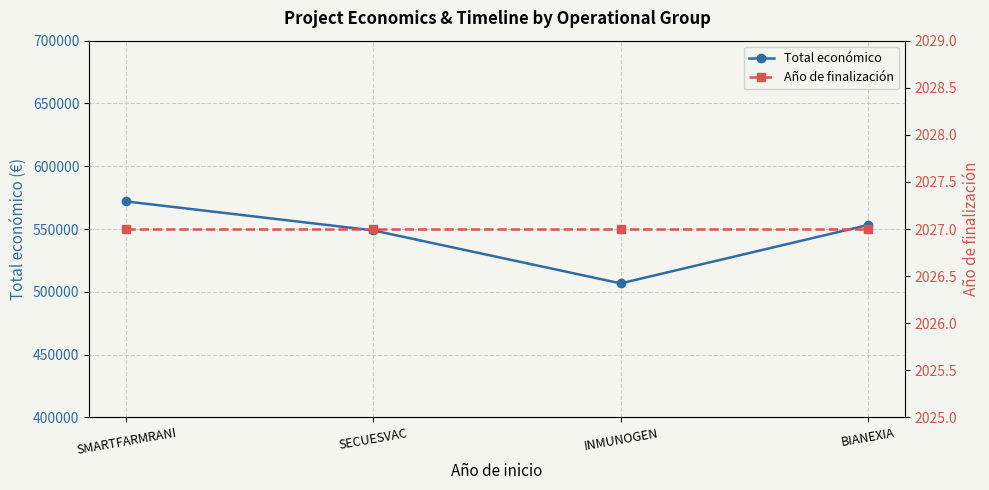

List the series in order of their peak value, highest first.

Total económico, Año de finalización